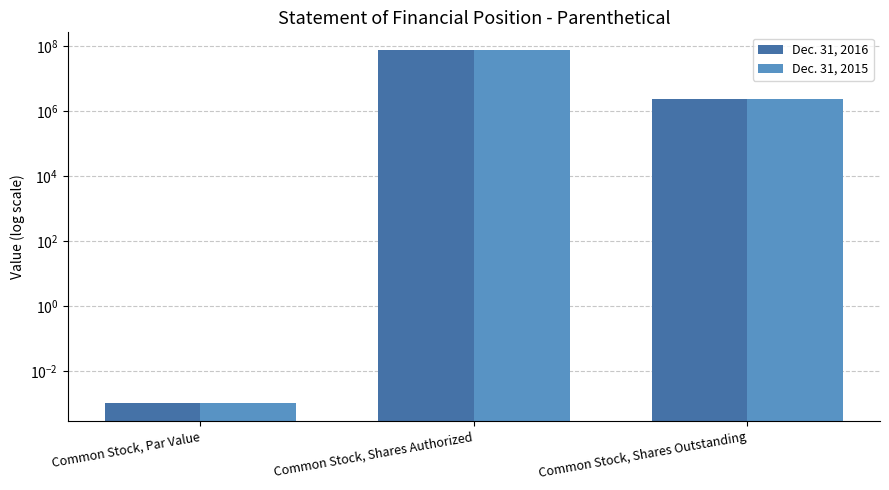

Which series has the largest total across all categories?

Dec. 31, 2016